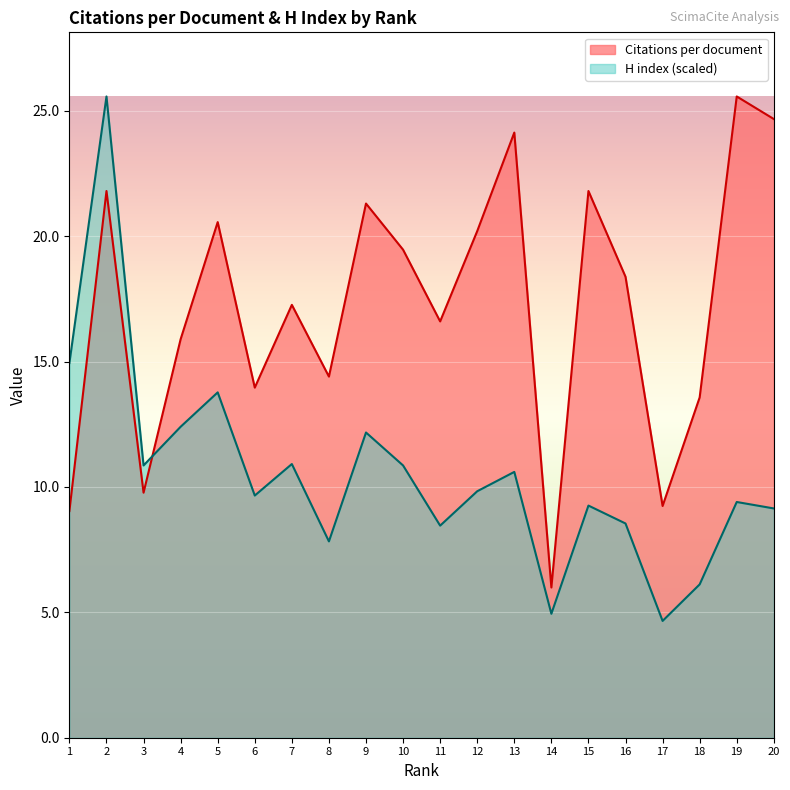

Where does the H index series first go above 9?

1